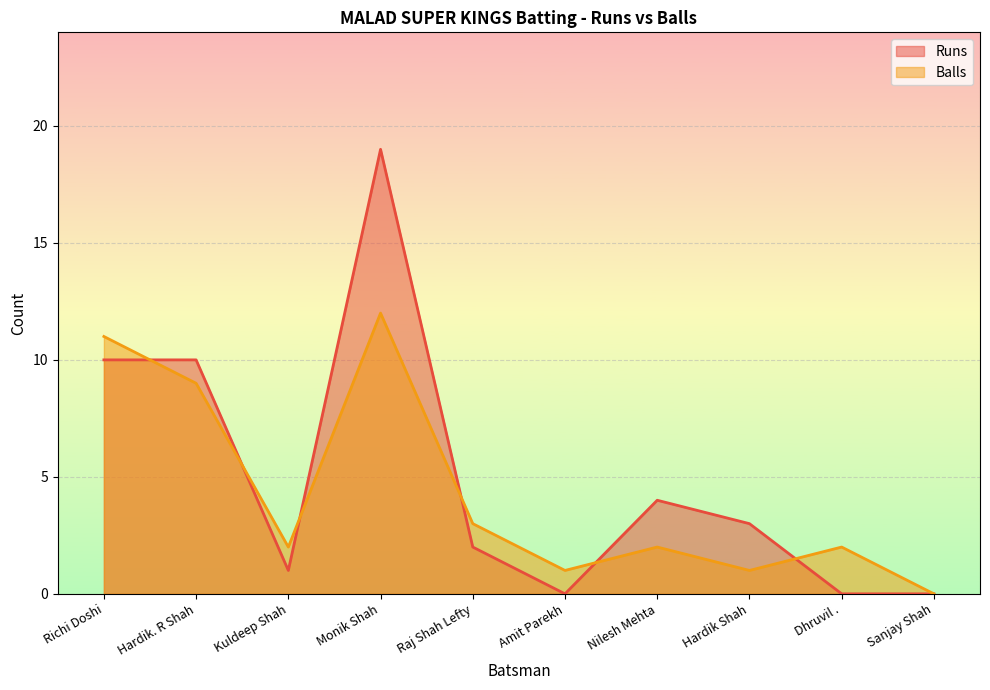

The value of Runs at Richi Doshi is 10. True or false?

True